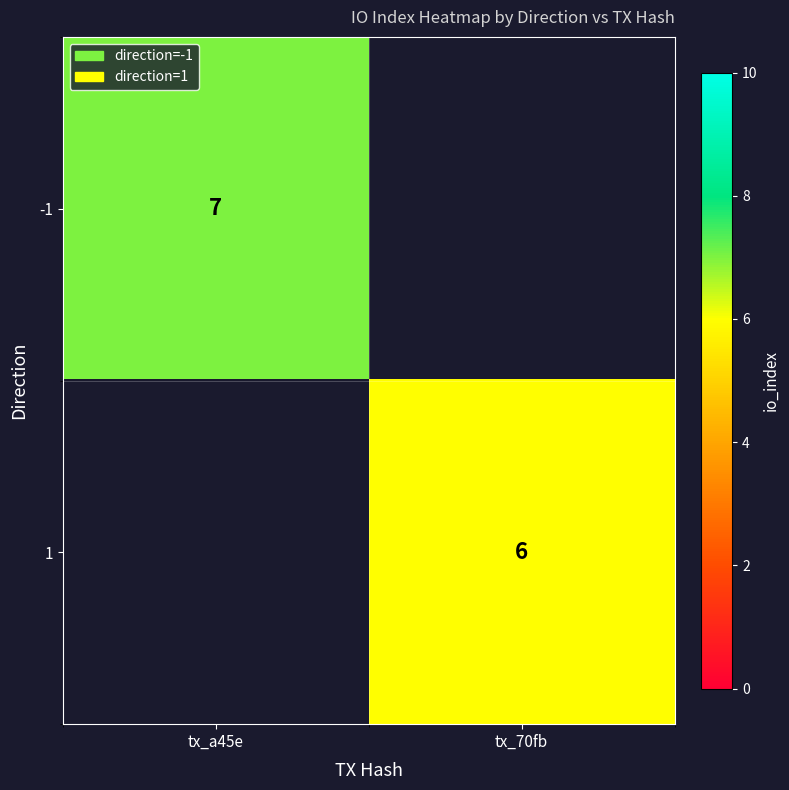

The -1 series shows 7 at tx_a45e. True or false?

True